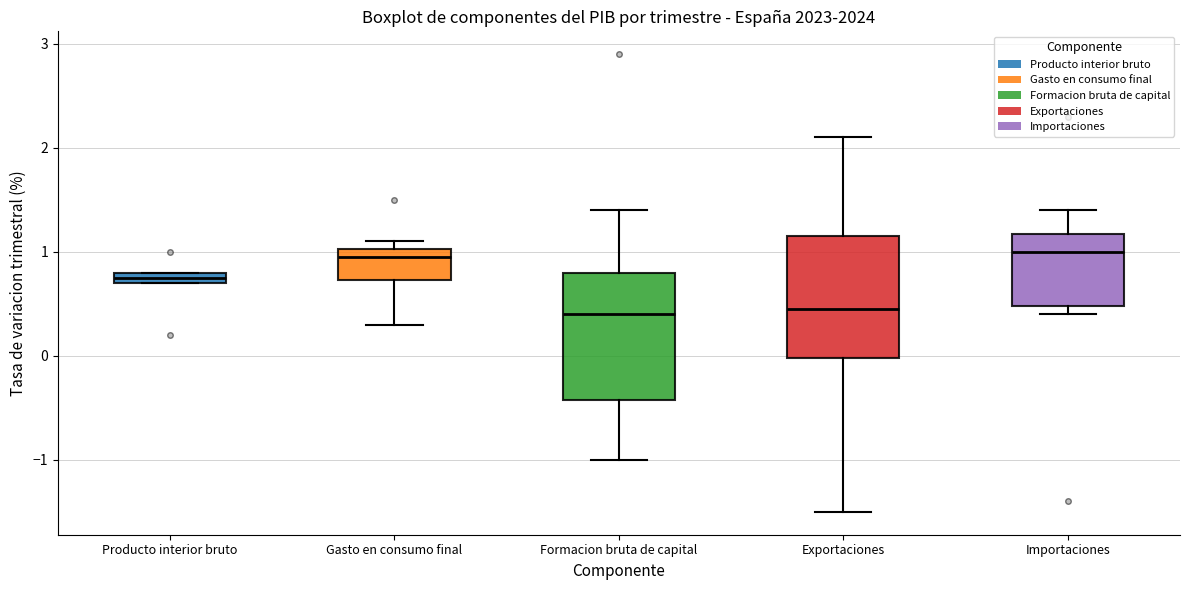

Where is the upper edge of the box for Importaciones on the y-axis? The values are not printed on the chart, so give them approximately, as read against the axis.

1.2